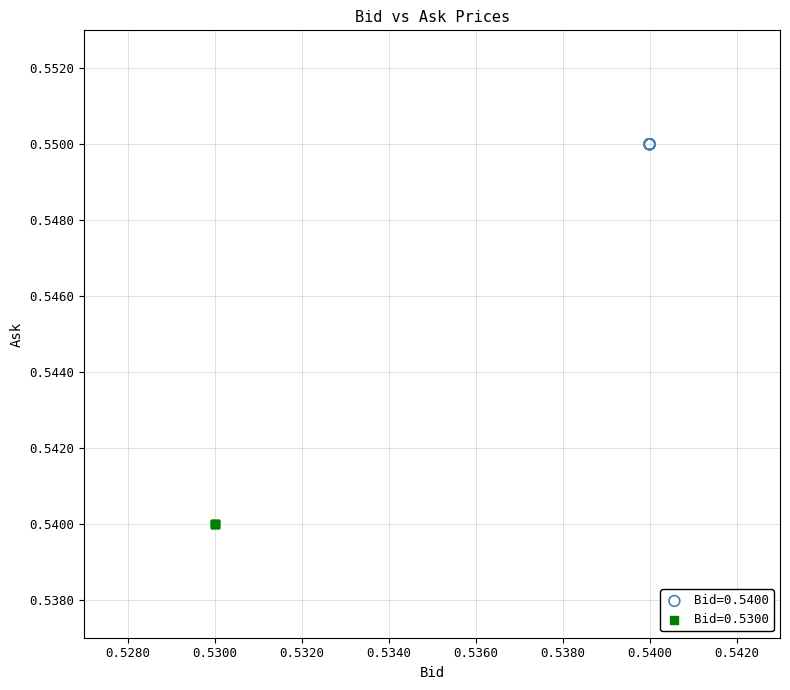

Which series contains the highest Y value?

Bid=0.5400